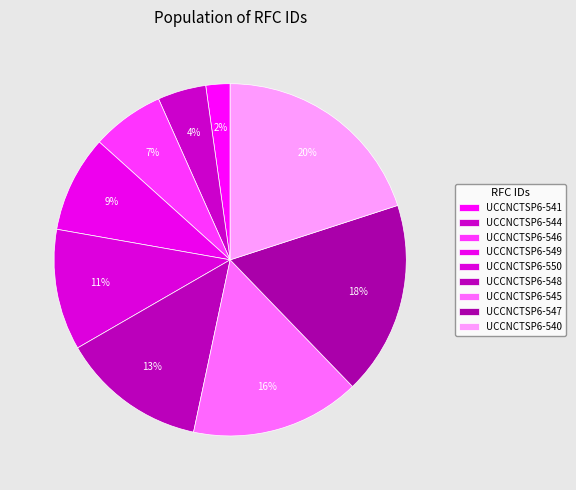

Approximately how many times larger is the value at UCCNCTSP6-544 compared to UCCNCTSP6-541?

2.0